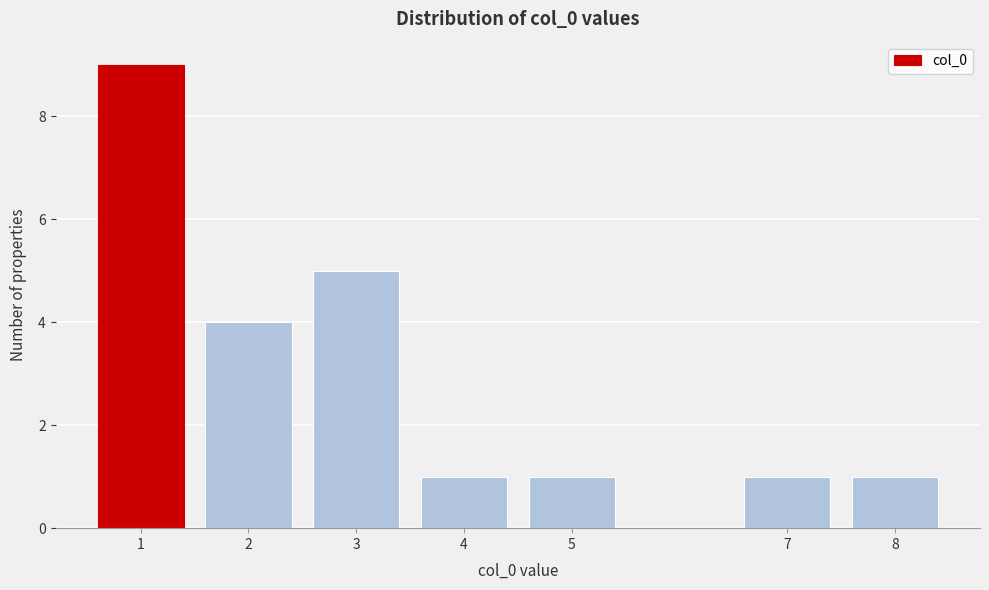

Reading left to right, transcribe all the data shown in this chart.

1=9	2=4	3=5	4=1	5=1	7=1	8=1